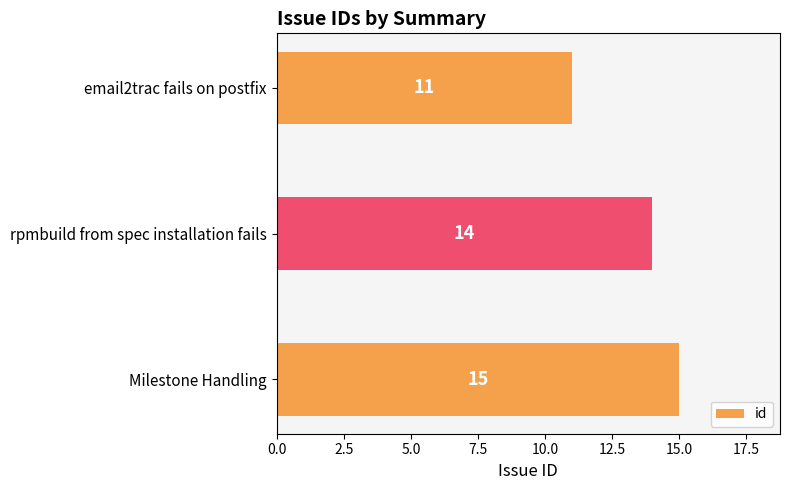

The chart shows a value of 15 at Milestone Handling. True or false?

True